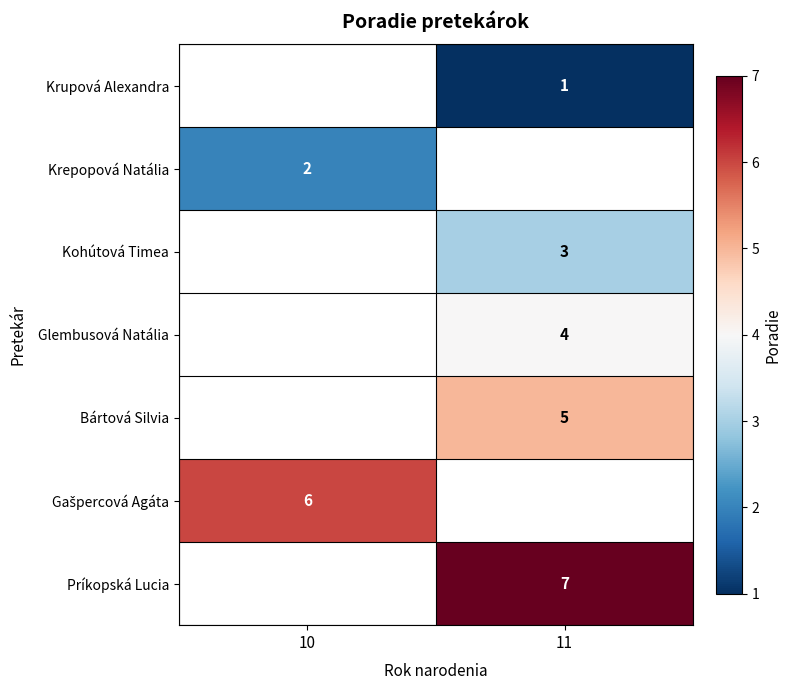

How many positive values does the Príkopská Lucia series have?

1